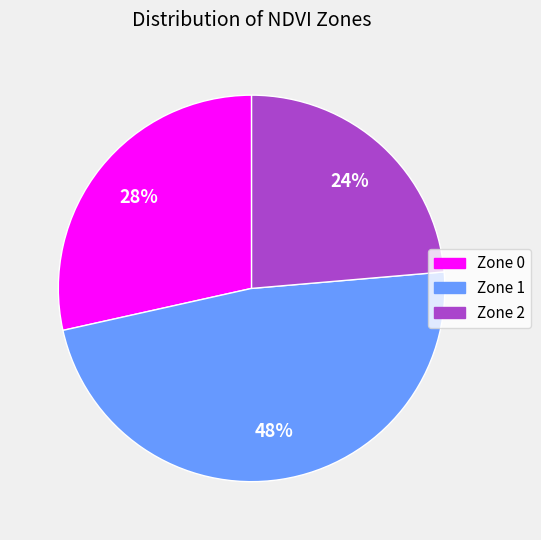

Is it true that Zone 0 is 34% of the pie?

False